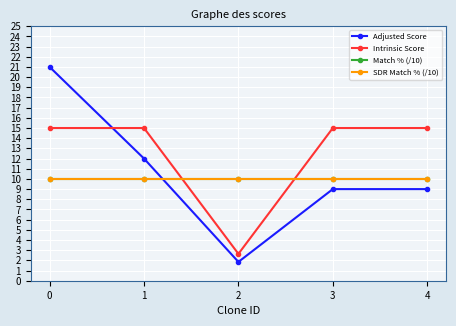

At how many categories does at least one series exceed 16?

1